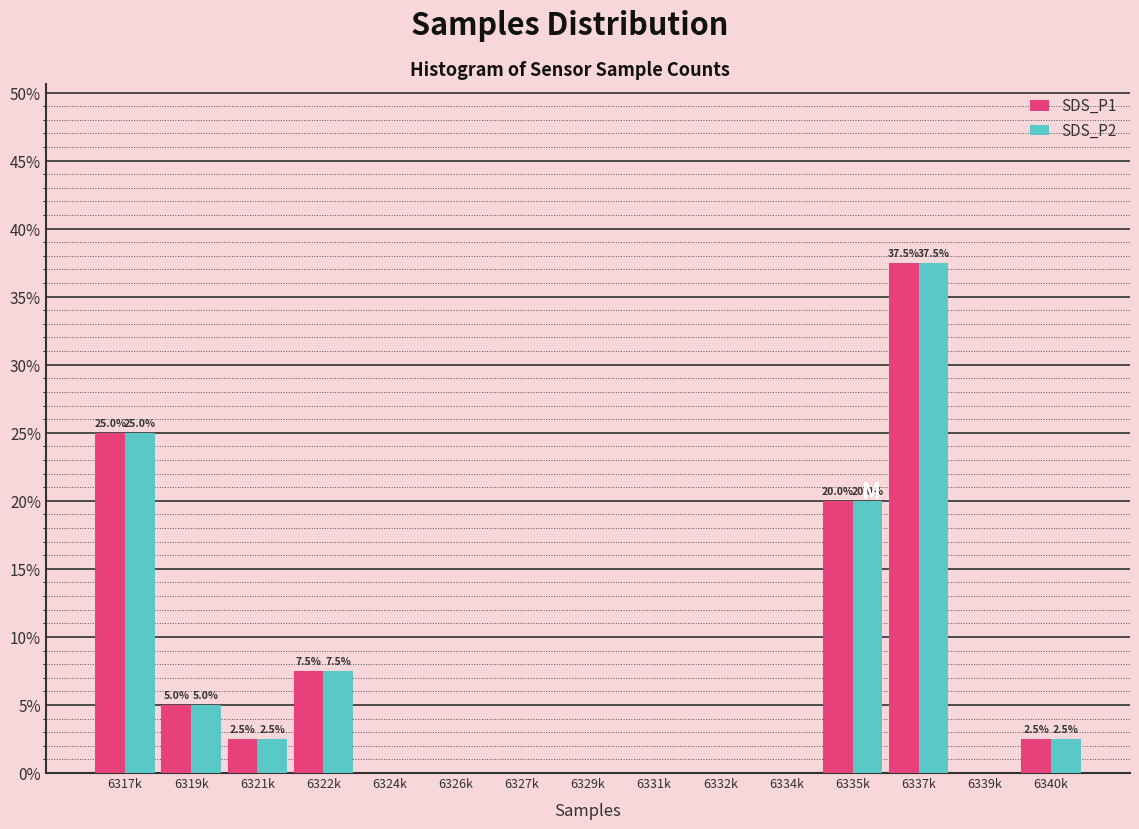

Reading right to left, what are all the values shown in this chart?

SDS_P1: 6340k=2.5	6339k=0.0	6337k=37.5	6335k=20.0	6334k=0.0	6332k=0.0	6331k=0.0	6329k=0.0	6327k=0.0	6326k=0.0	6324k=0.0	6322k=7.5	6321k=2.5	6319k=5.0	6317k=25.0
SDS_P2: 6340k=2.5	6339k=0.0	6337k=37.5	6335k=20.0	6334k=0.0	6332k=0.0	6331k=0.0	6329k=0.0	6327k=0.0	6326k=0.0	6324k=0.0	6322k=7.5	6321k=2.5	6319k=5.0	6317k=25.0